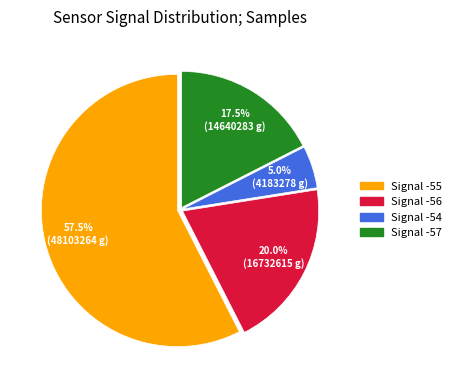

Is there any slice that represents more than half of the pie?

Yes